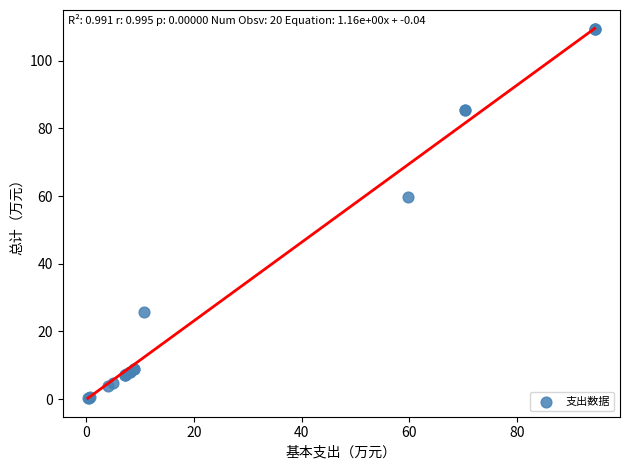

What Y value in the scatter plot is closest to 54?

59.8